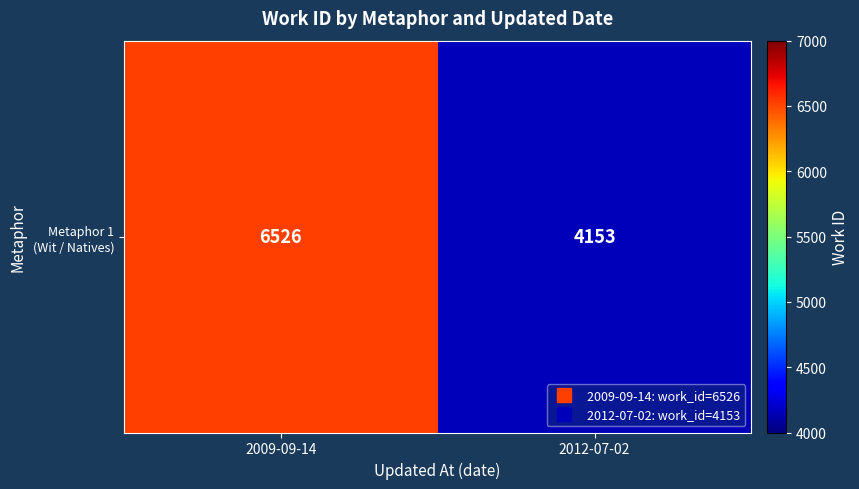

The chart shows a value of 4153 at 2012-07-02. True or false?

True